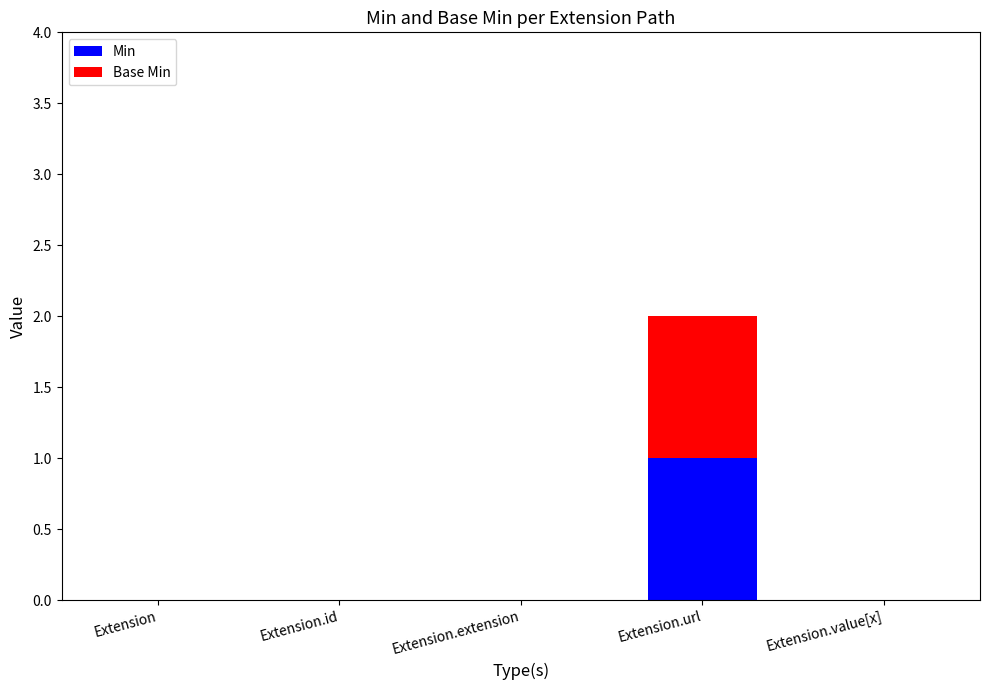

Reading left to right, what are the values for Min?

Extension=0	Extension.id=0	Extension.extension=0	Extension.url=1	Extension.value[x]=0